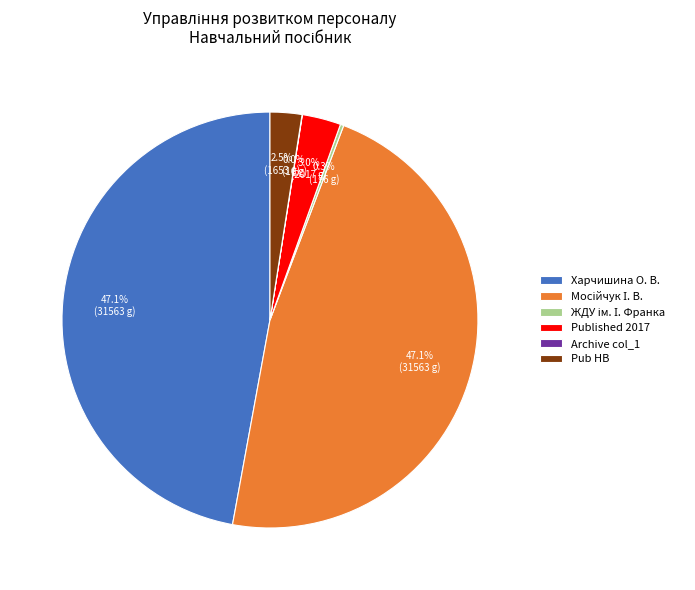

Combined, do Published 2017 and Pub HB account for over 50%?

No